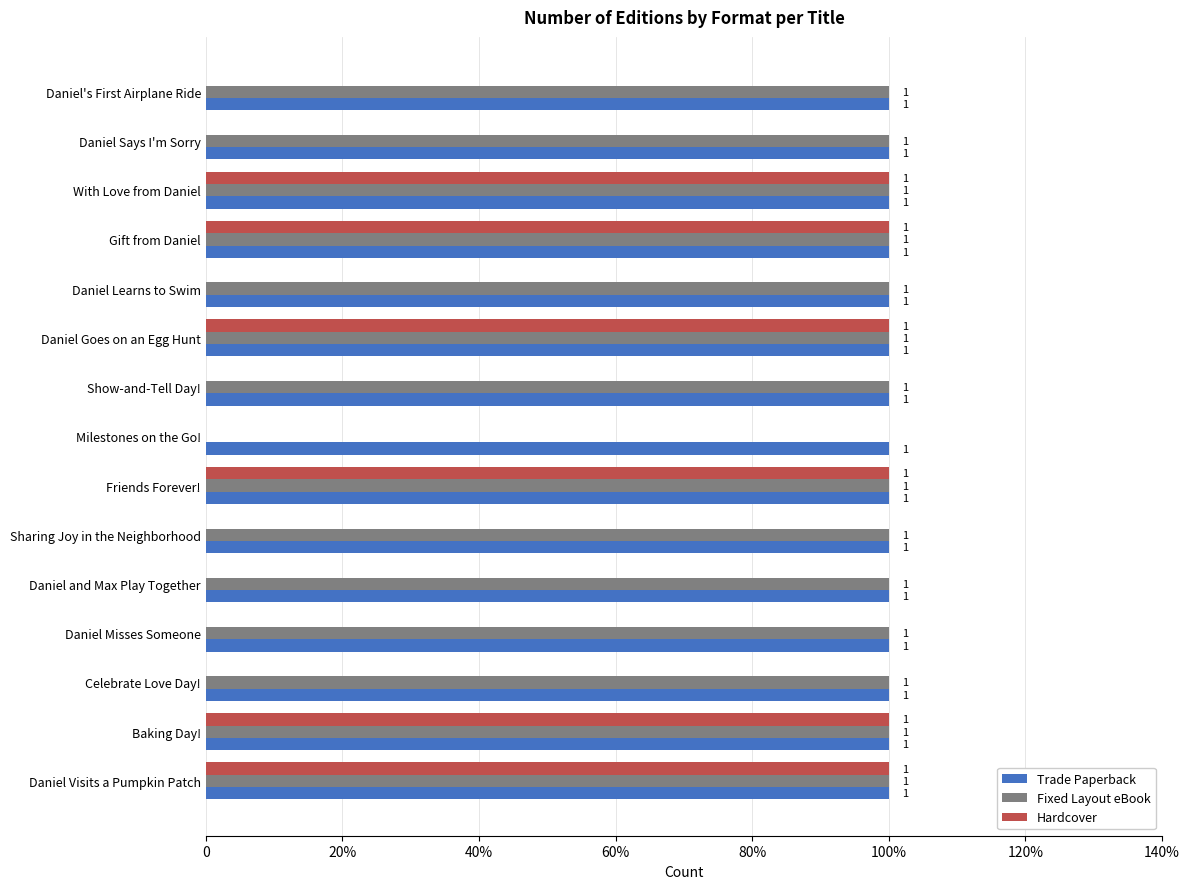

Reading left to right, transcribe all the data shown in this chart.

Trade Paperback: 0.2	0.2	0.2	0.2	0.2	0.2	0.2	0.2	0.2	0.2	0.2	0.2	0.2	0.2	0.2
Fixed Layout eBook: 1.0	1.0	1.0	1.0	1.0	1.0	1.0	0.0	1.0	1.0	1.0	1.0	1.0	1.0	1.0
Hardcover: 0.0	0.0	1.0	1.0	0.0	1.0	0.0	0.0	1.0	0.0	0.0	0.0	0.0	1.0	1.0